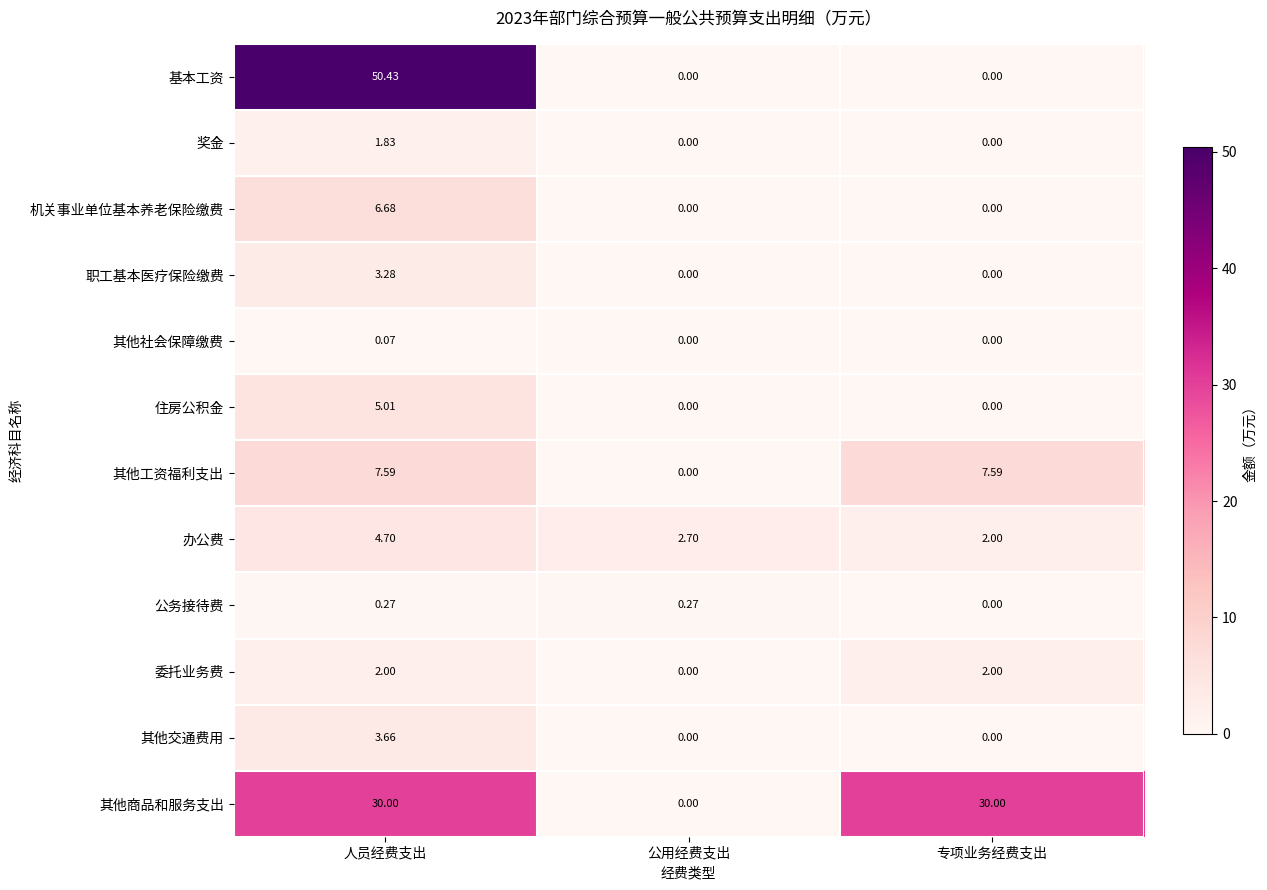

Count the number of categories in the chart.

3